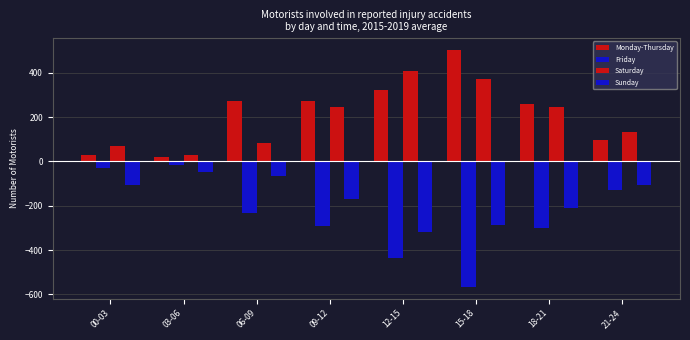

How many data points in Friday are above -232?

3